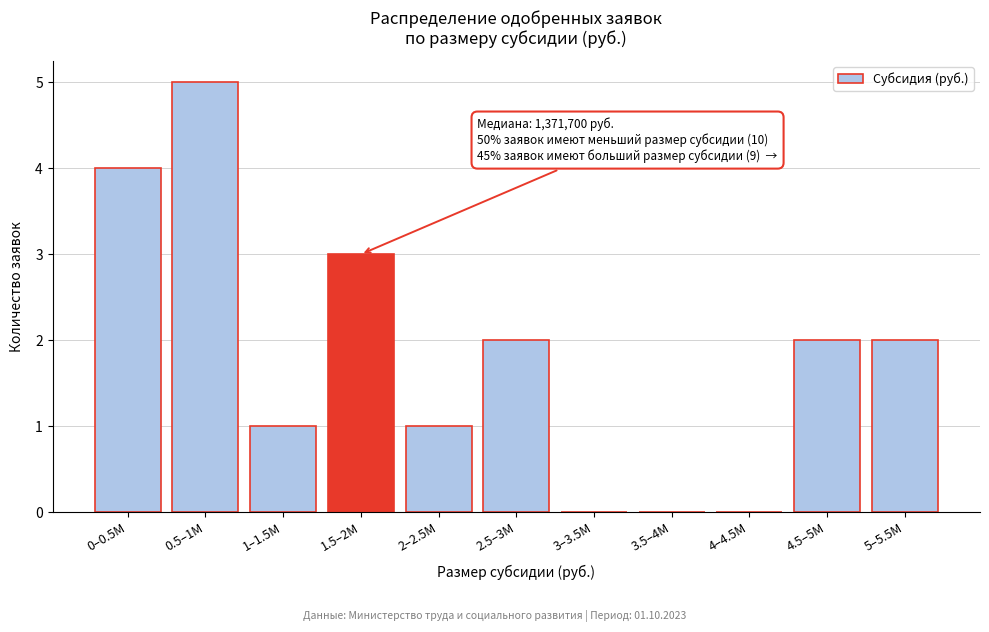

Reading left to right, transcribe all the data shown in this chart.

0–0.5M=4	0.5–1M=5	1–1.5M=1	1.5–2M=3	2–2.5M=1	2.5–3M=2	3–3.5M=0	3.5–4M=0	4–4.5M=0	4.5–5M=2	5–5.5M=2